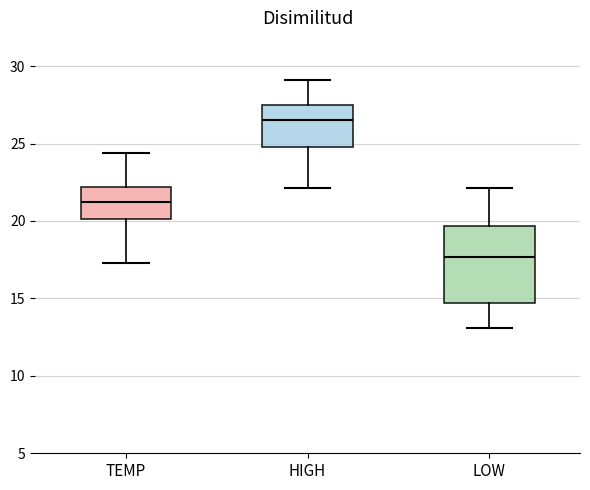

Comparing the boxes themselves (not the whiskers), which one is the tallest?

LOW